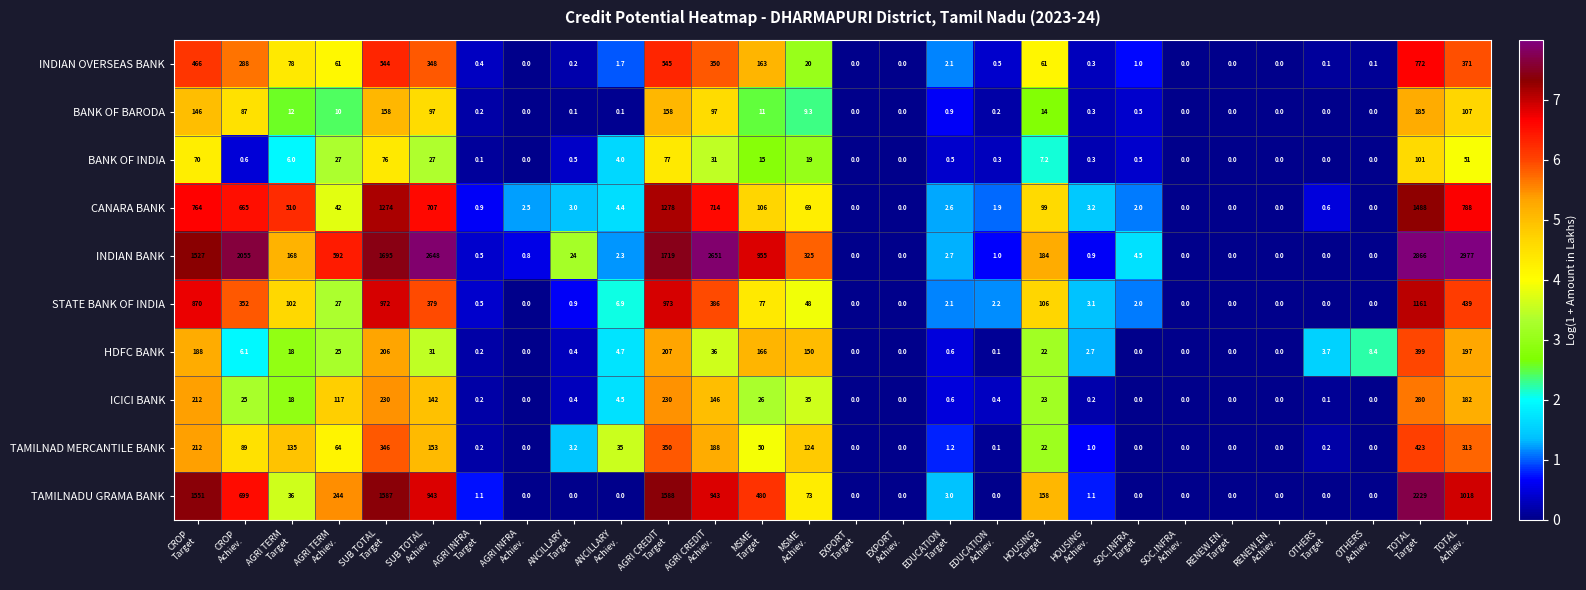

What is the total value across all series at ANCILLARY
Achiev.?

63.6